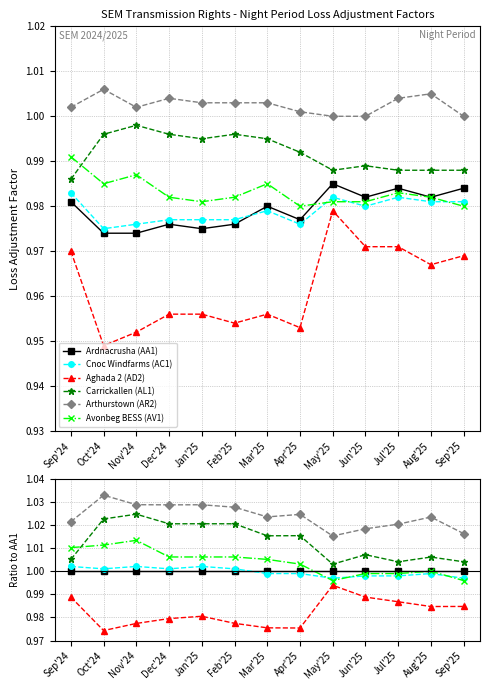

In Arthurstown (AR2), how many points are higher than both neighbors (excluding endpoints)?

4